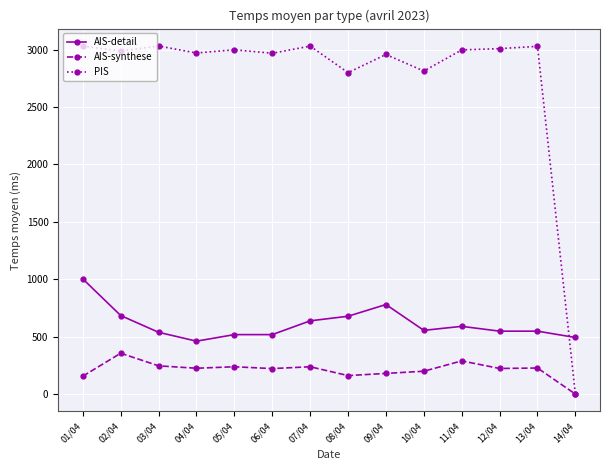

What is the label of the 2nd point from the left?

02/04